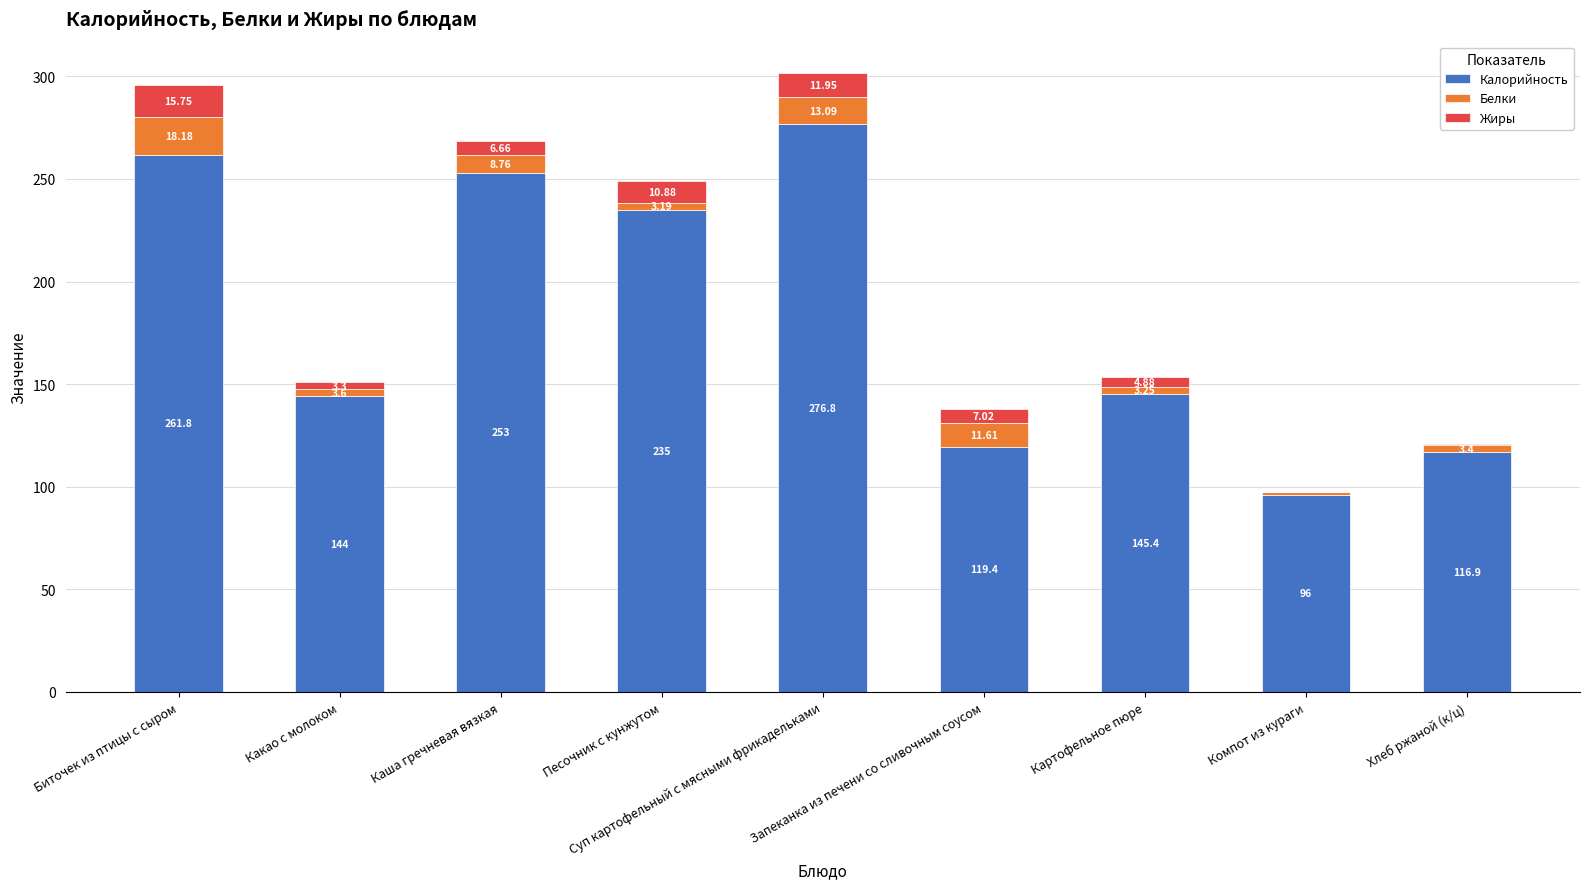

Count the number of data series in this chart.

3